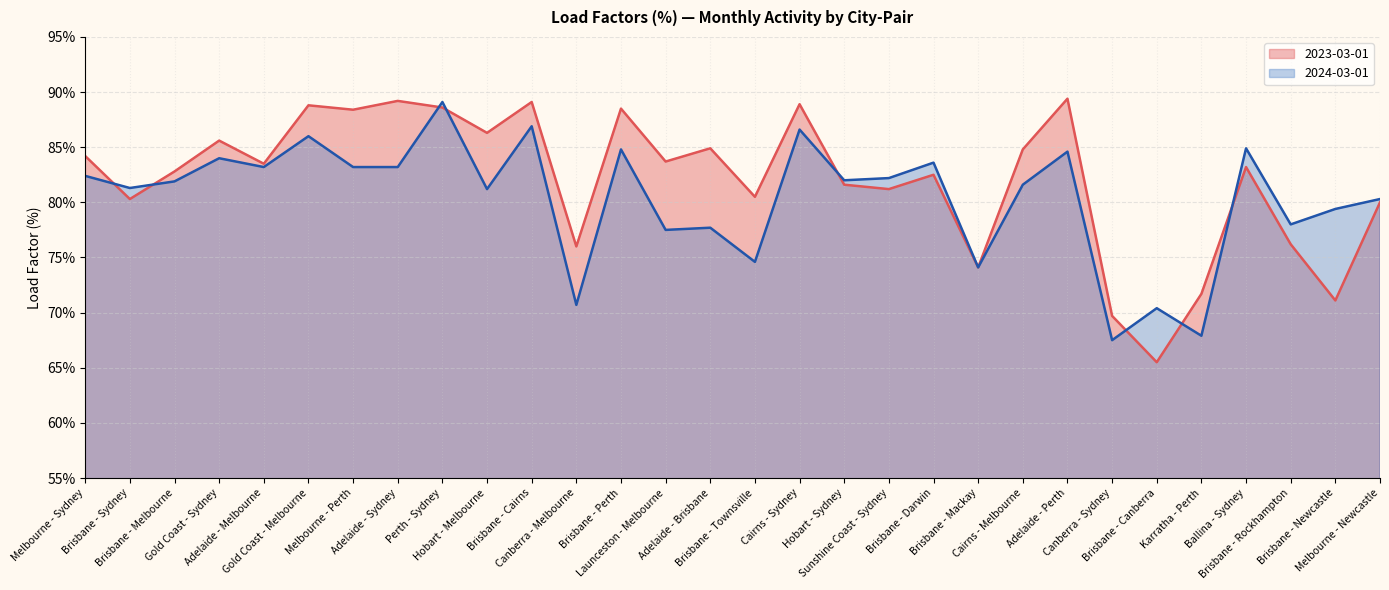

What is the difference between the maximum and minimum values in the 2024-03-01 series?

21.6